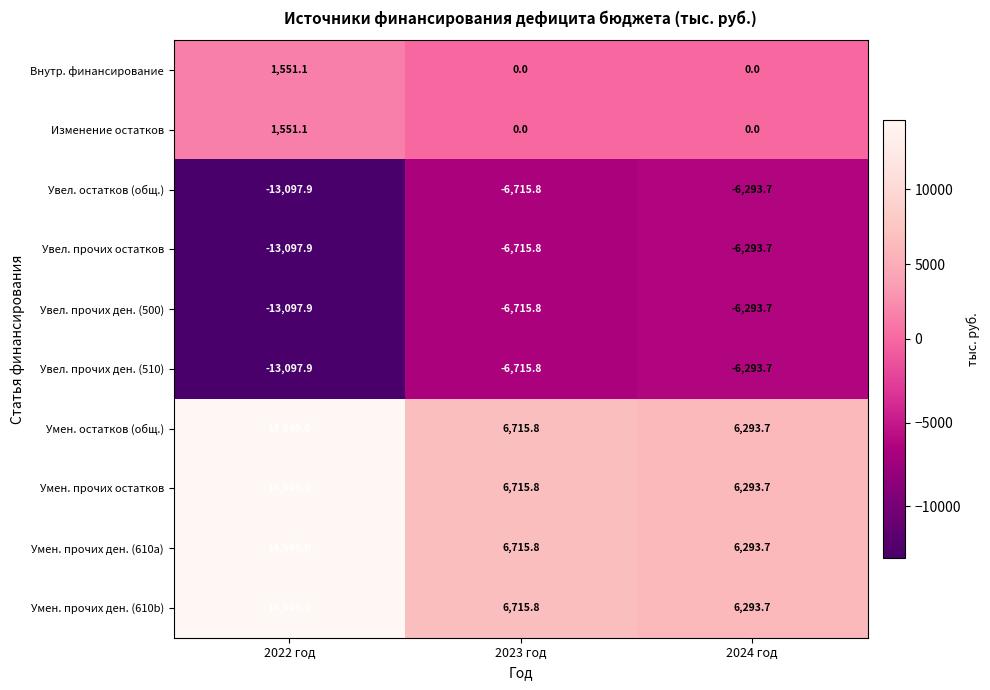

What is the spread (max minus min) of values at 2022 год?

27746.9